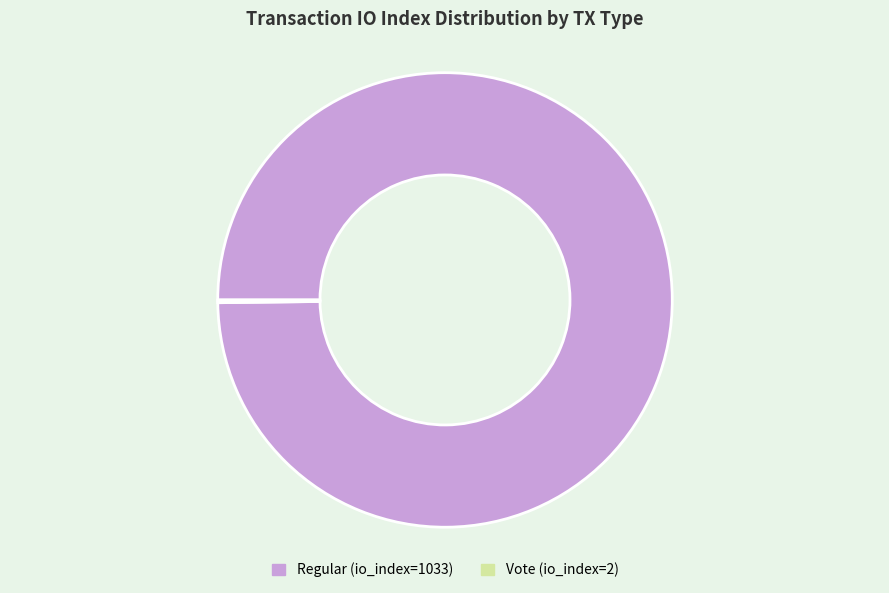

What is the majority slice?

Regular (io_index=1033)